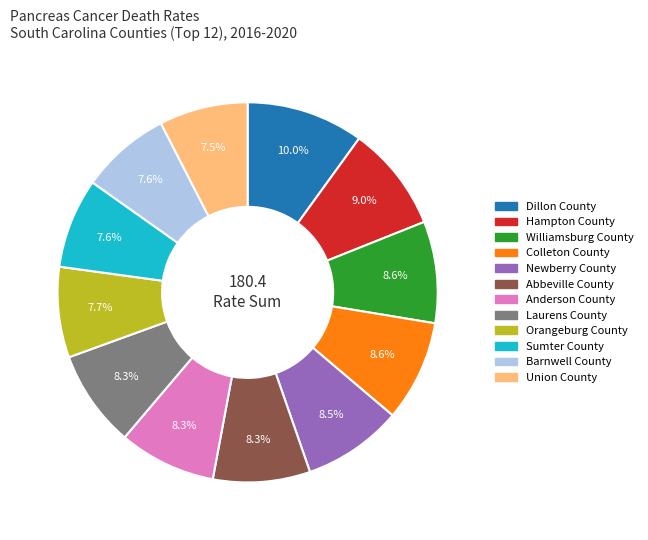

How many slices are in this pie chart?

12